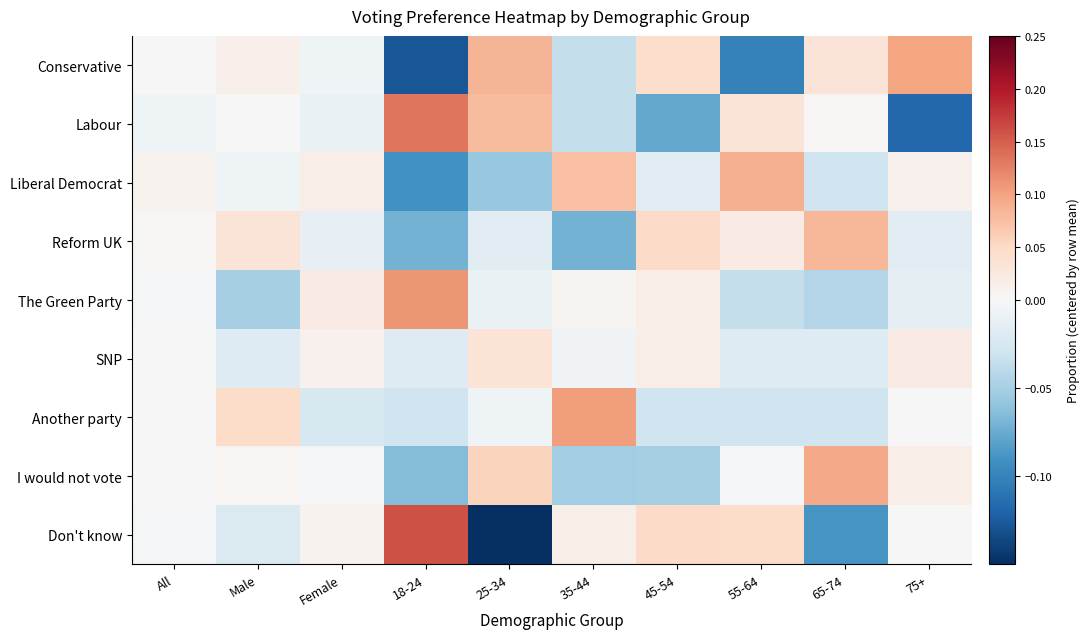

At which category is the sum across all series the highest?

35-44